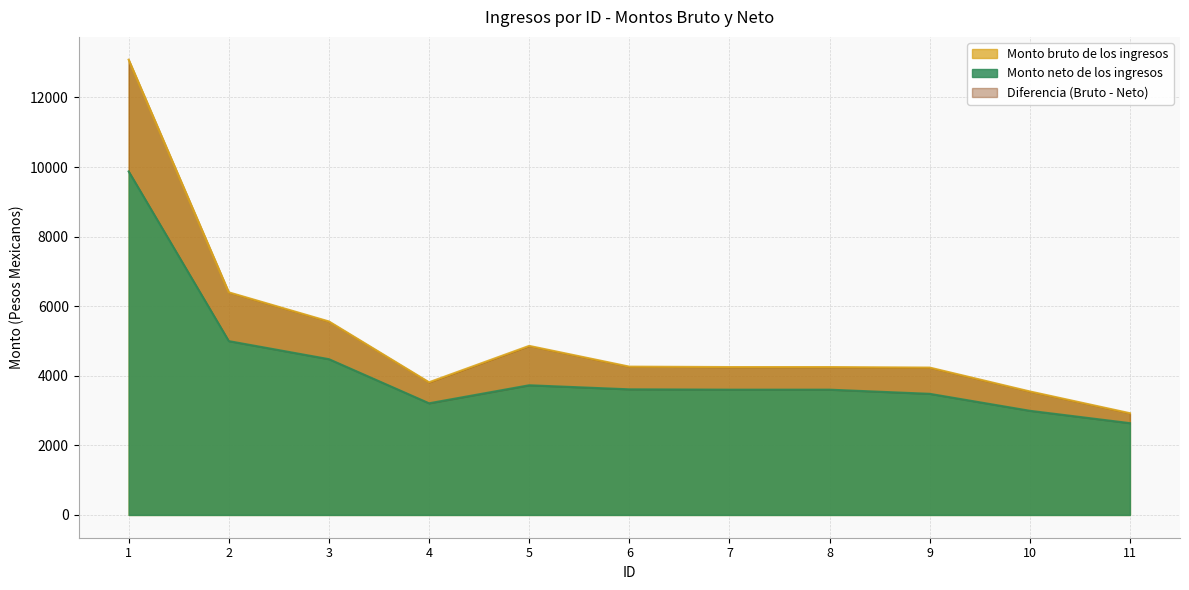

The value of Monto bruto de los ingresos at 3 is 9557.2. True or false?

False